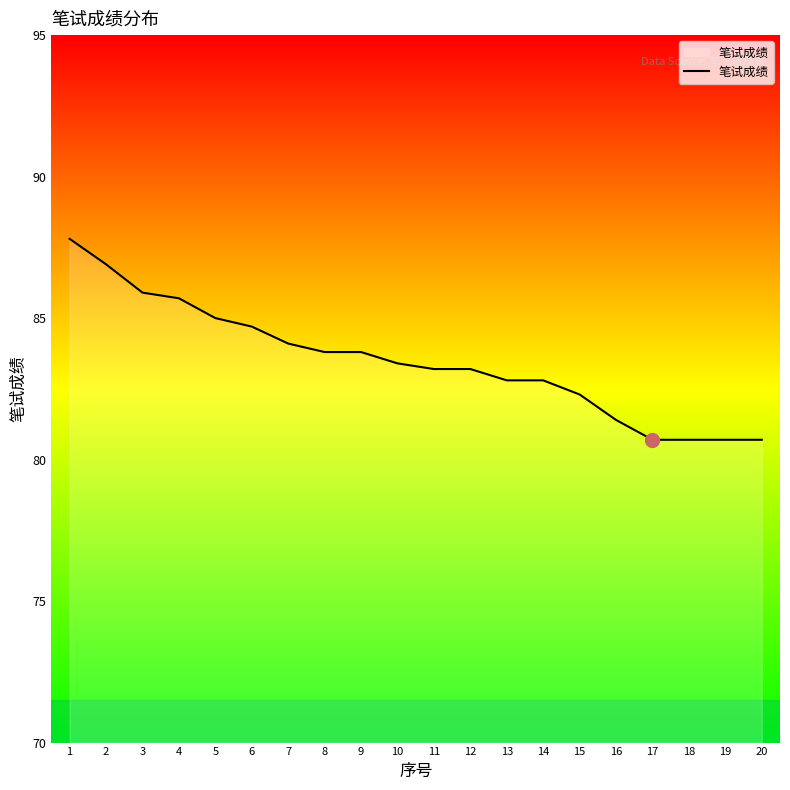

What is the greatest value displayed?

87.8